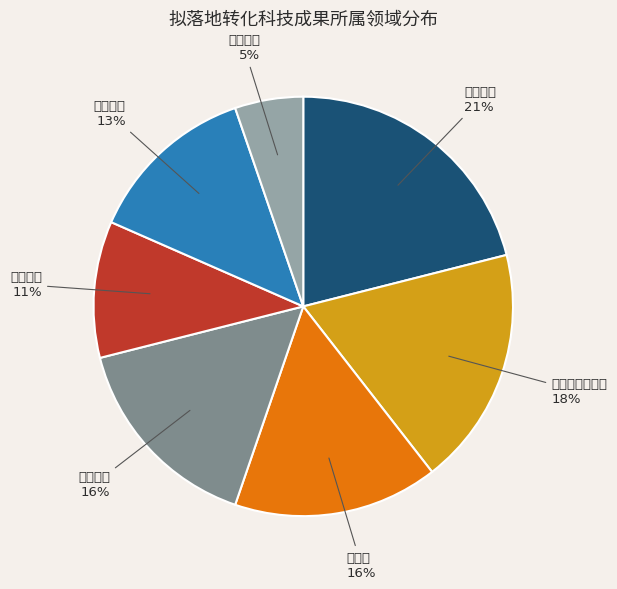

What is the smallest slice in the pie chart?

集成电路